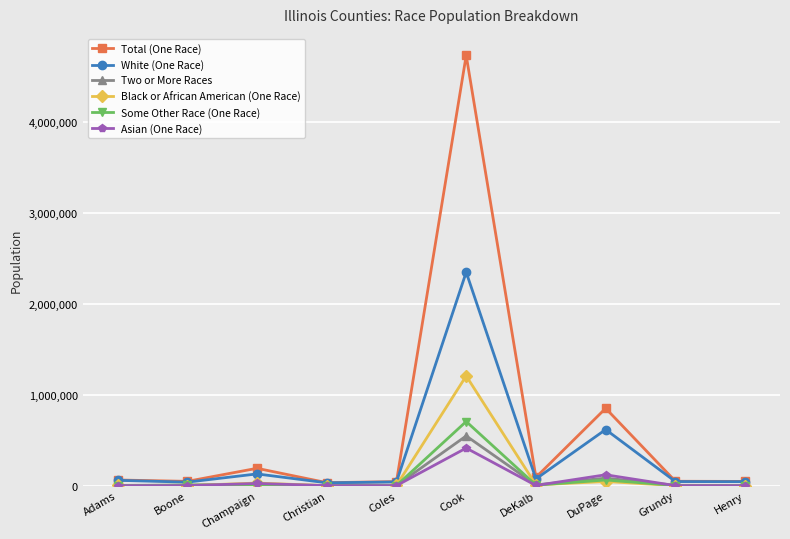

At which category does the chart reach its peak across all series?

Cook